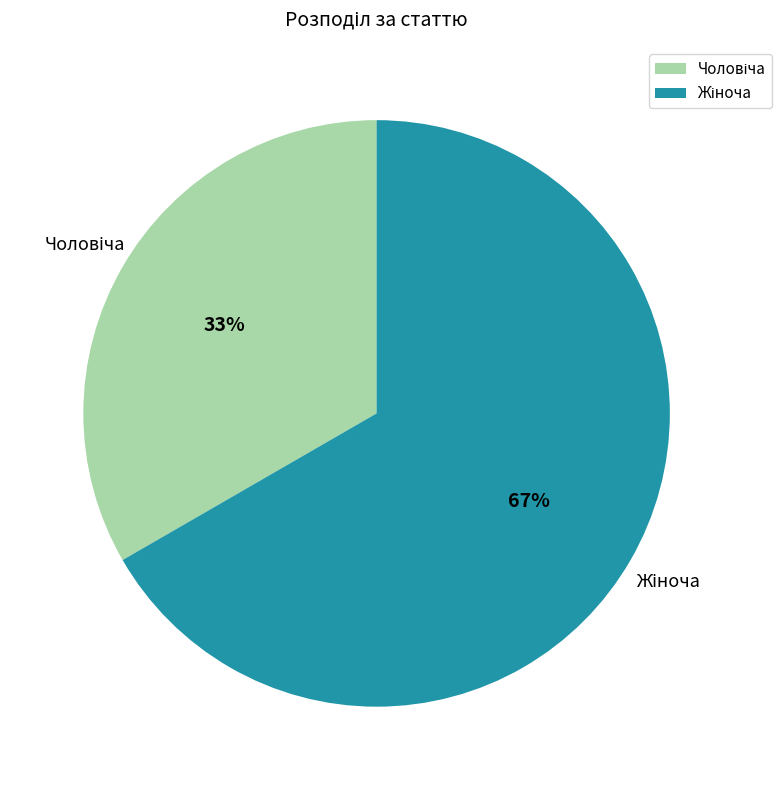

Is there a majority slice in this chart?

Yes